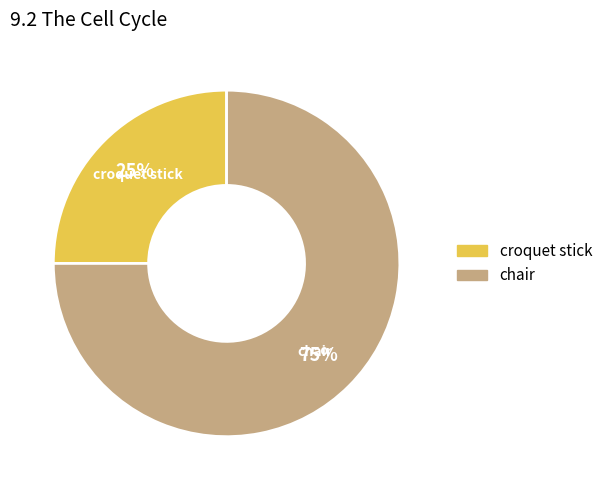

What is the largest slice in the pie chart?

chair